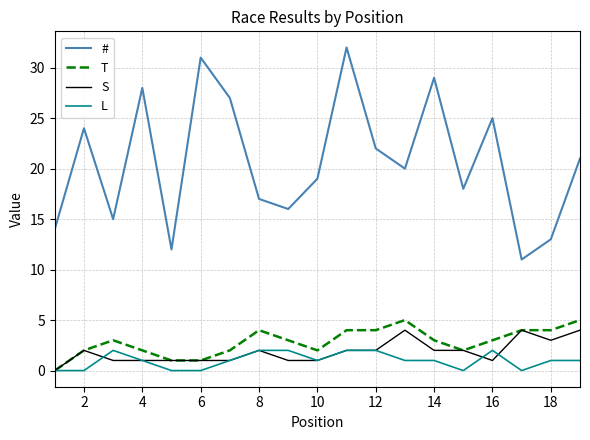

True or false: T and # intersect in this chart.

False